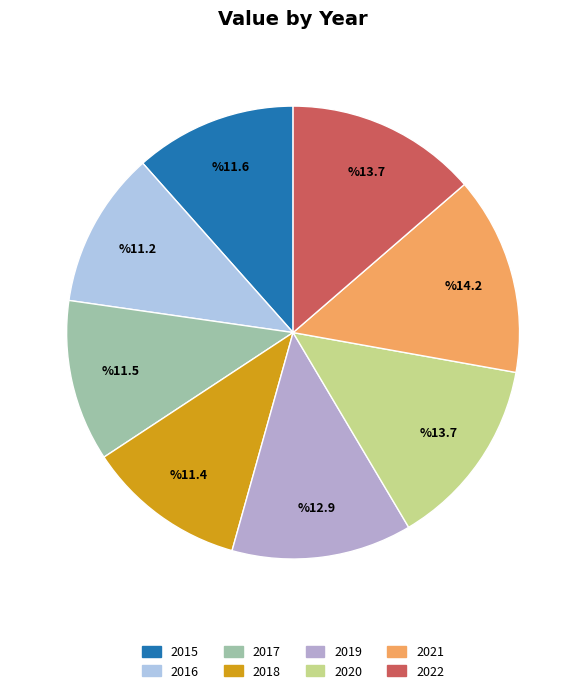

How many slices are in this pie chart?

8